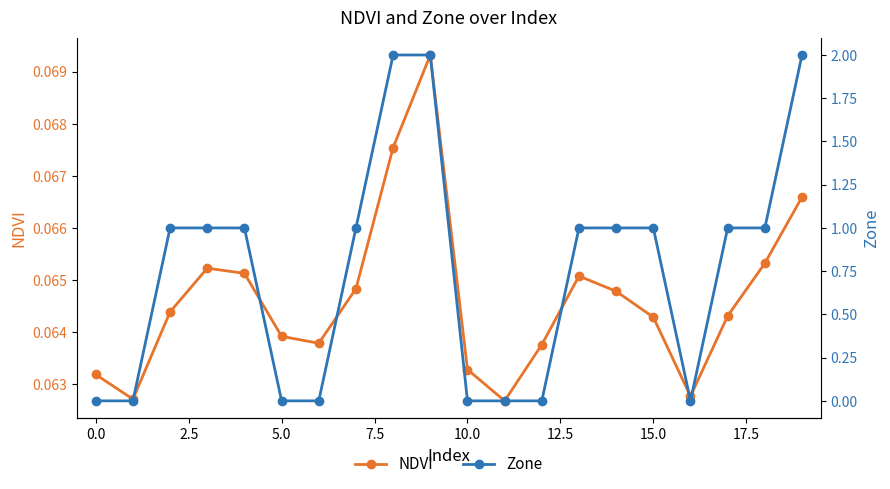

True or false: NDVI and Zone intersect in this chart.

True